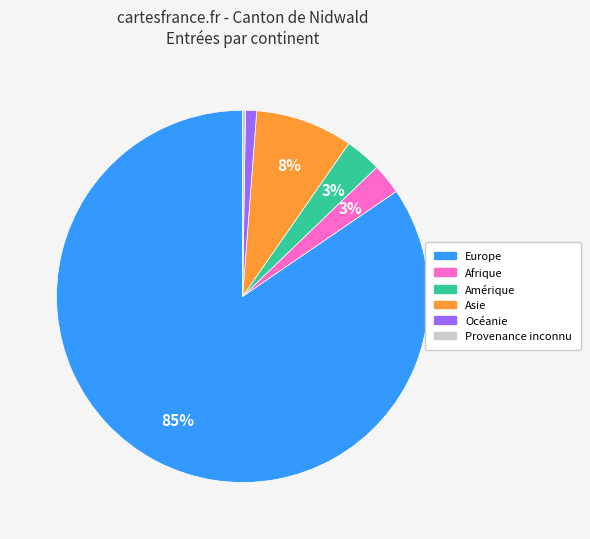

To the nearest percent, what is the average slice percentage?

17%